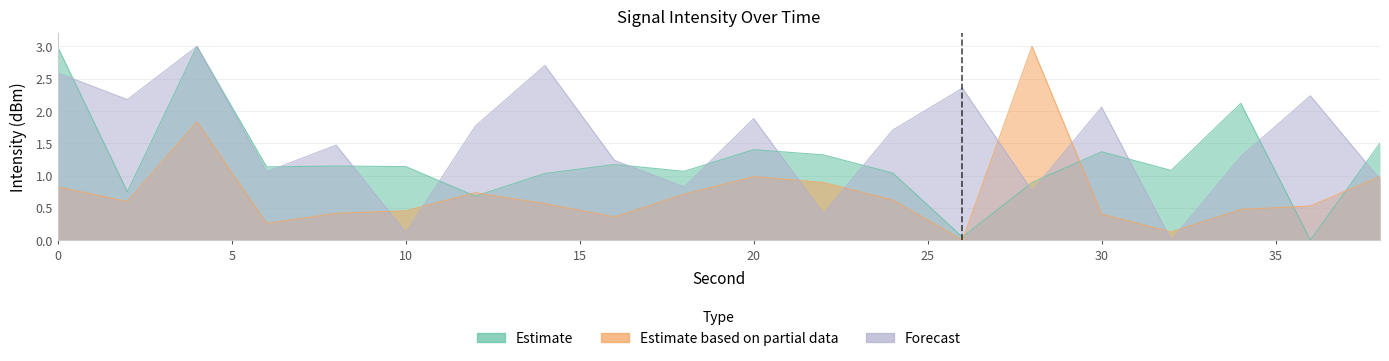

List the series in order of their peak value, lowest first.

Estimate, Estimate based on partial data, Forecast